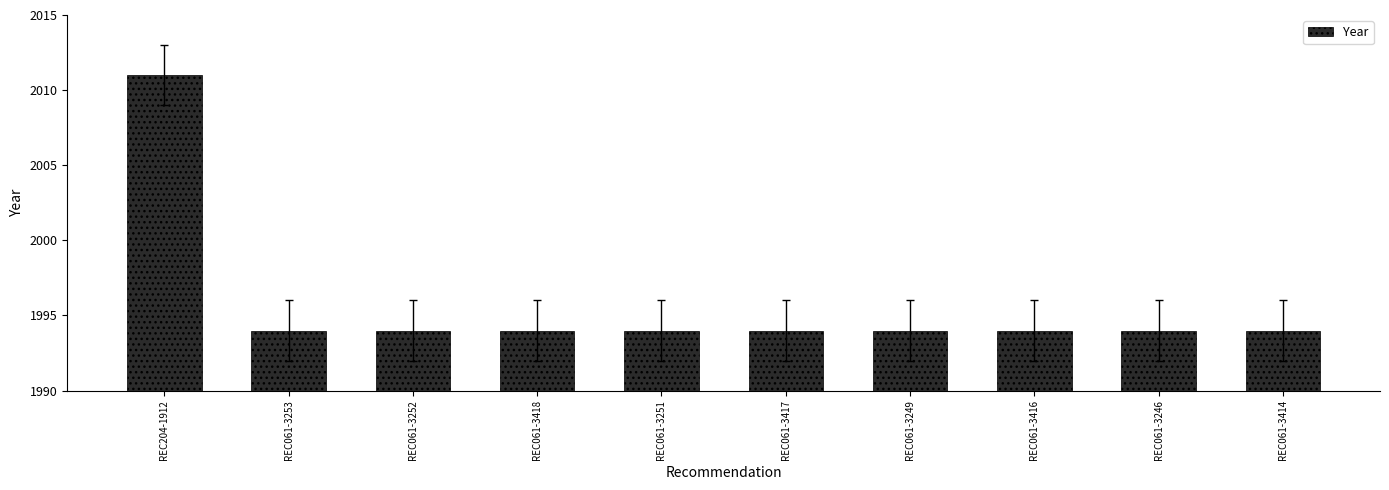

What is the ratio of the value at REC061-3414 to the value at REC061-3252?

1.0